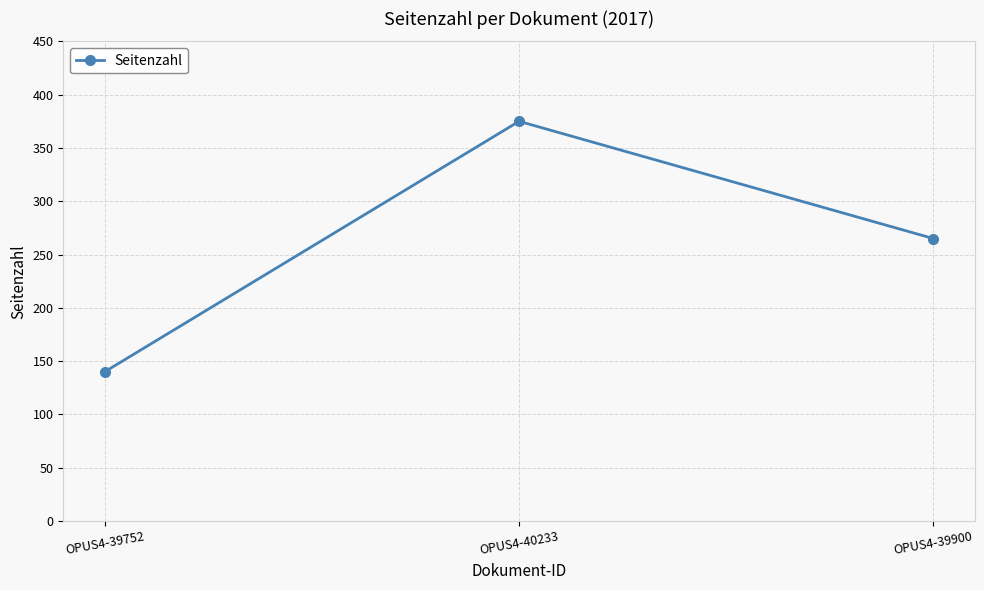

What is the difference between the values at OPUS4-39752 and OPUS4-40233?

235